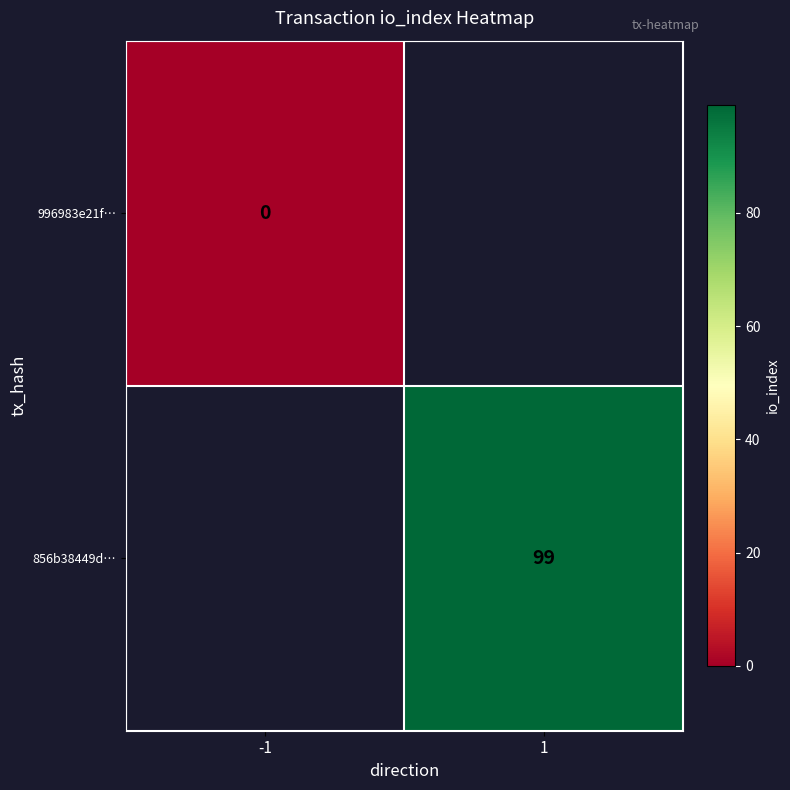

Is the value of 856b38449d… at 1 greater than the value of 996983e21f… at -1?

Yes